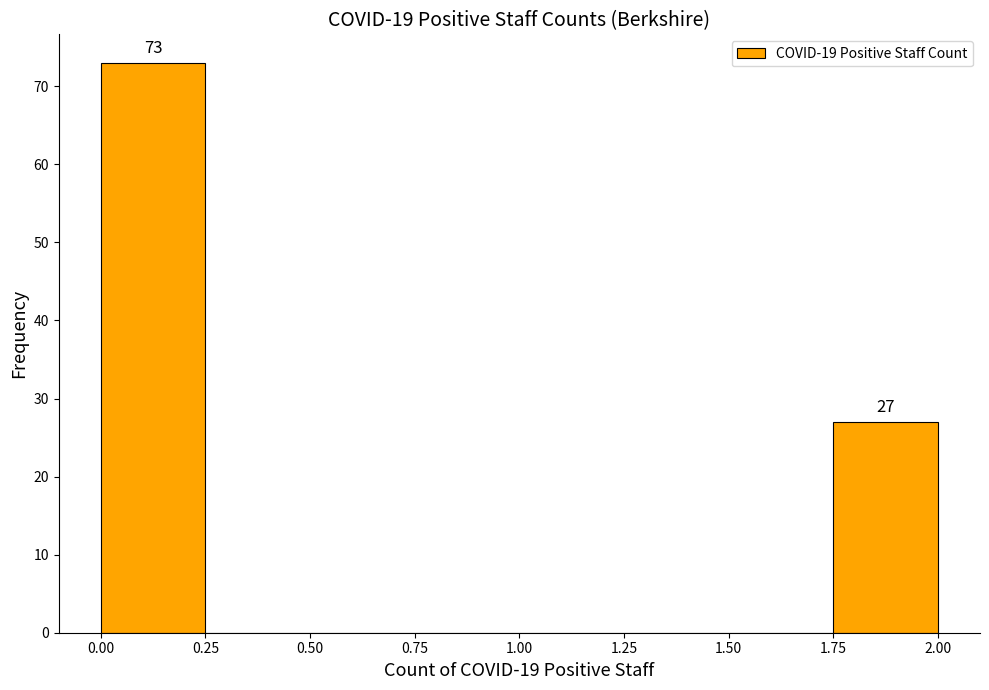

Which range on the x-axis has the tallest bar?

0.00 to 0.25